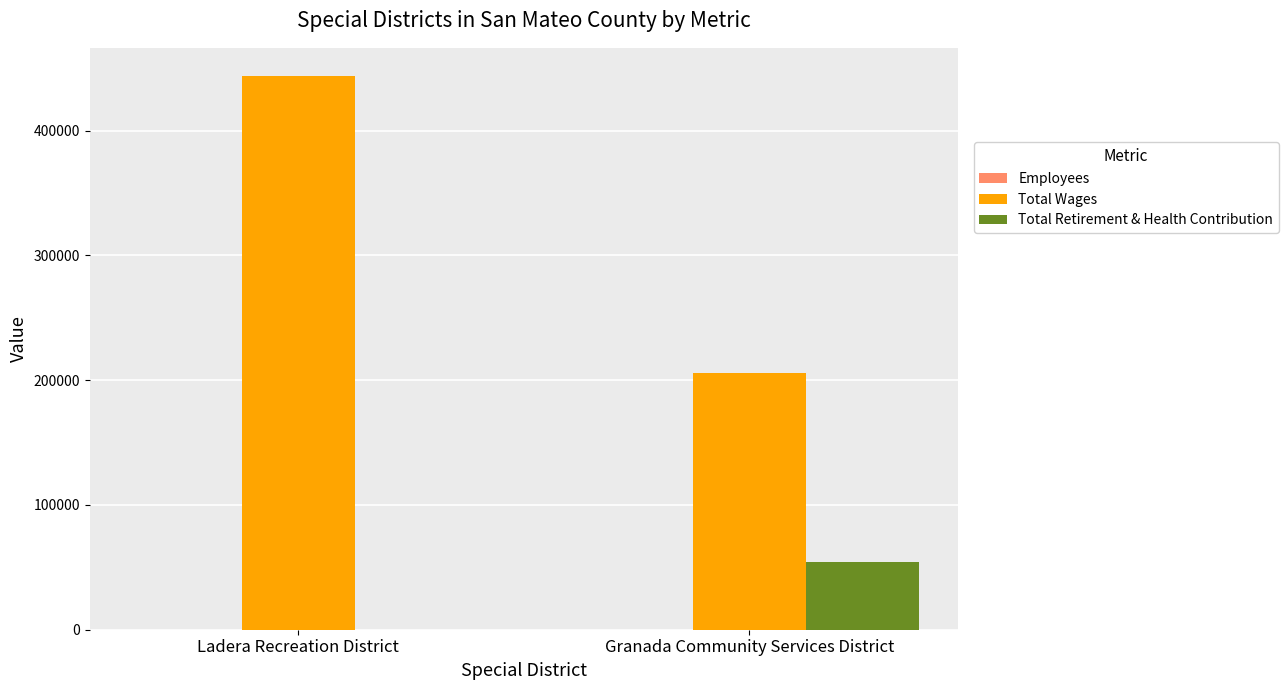

Which category has the highest value in the Total Retirement & Health Contribution series?

Granada Community Services District